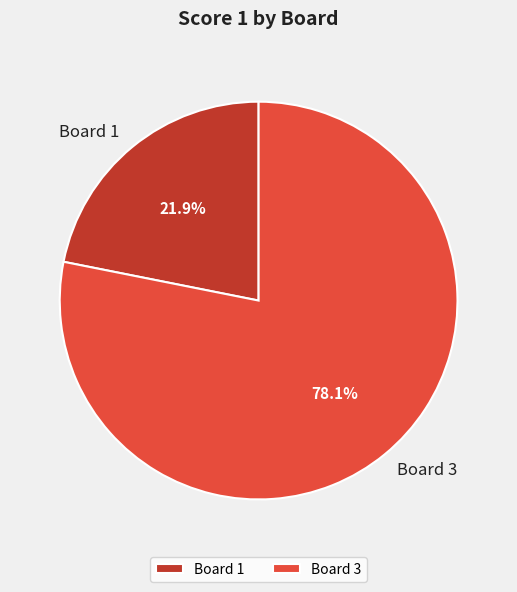

Is there a majority slice in this chart?

Yes